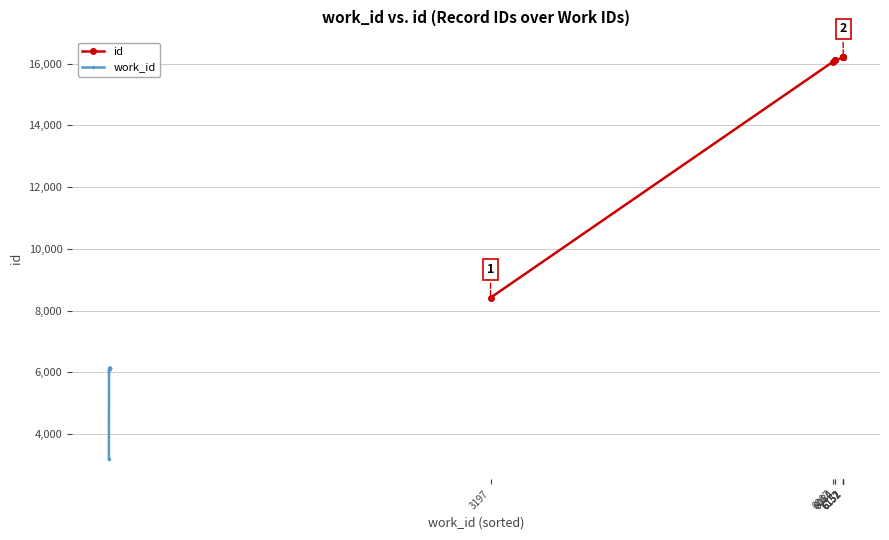

What is the value of the id point at the 2nd from the left?

16065